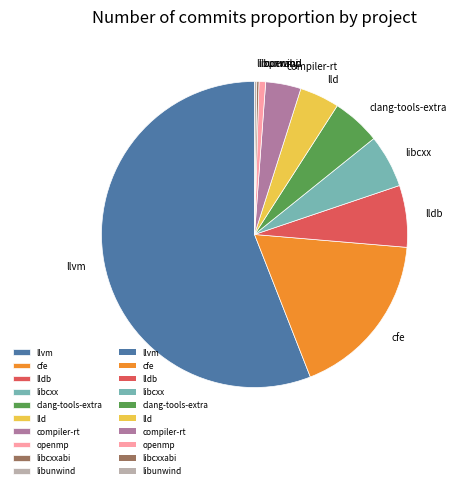

Is there a majority slice in this chart?

Yes